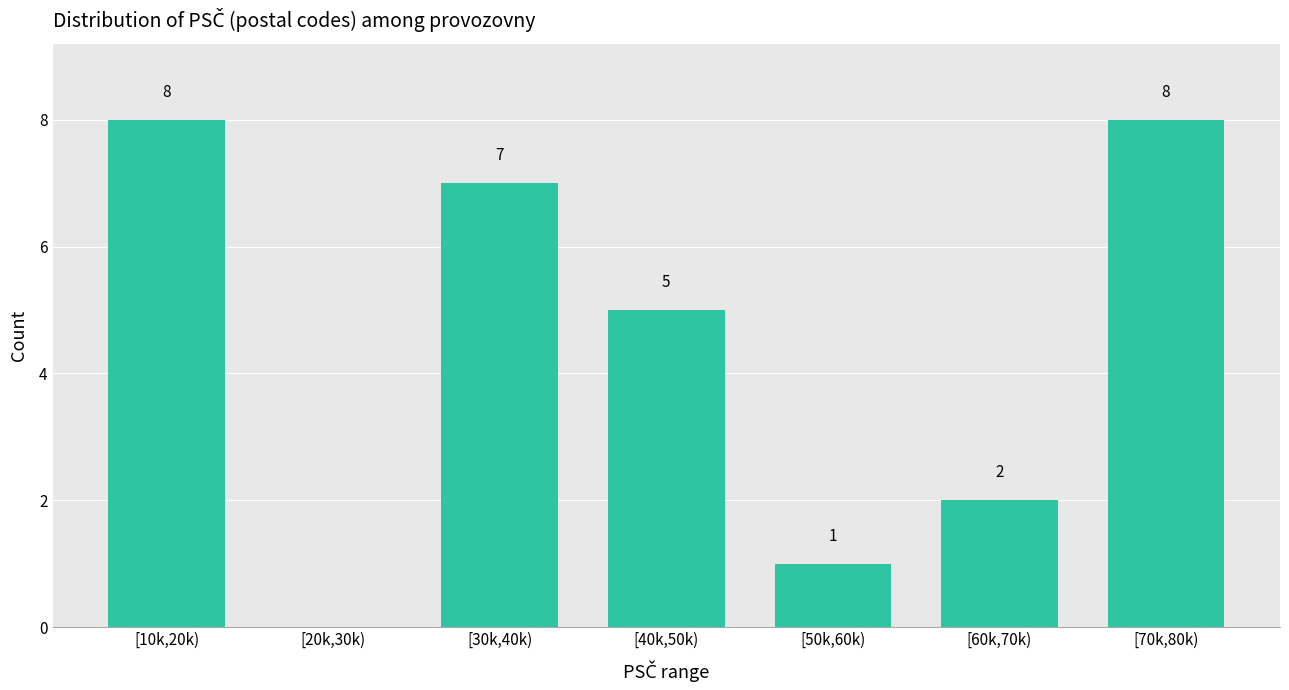

Reading left to right, list all the values displayed in this chart.

[10k,20k)=8	[20k,30k)=0	[30k,40k)=7	[40k,50k)=5	[50k,60k)=1	[60k,70k)=2	[70k,80k)=8